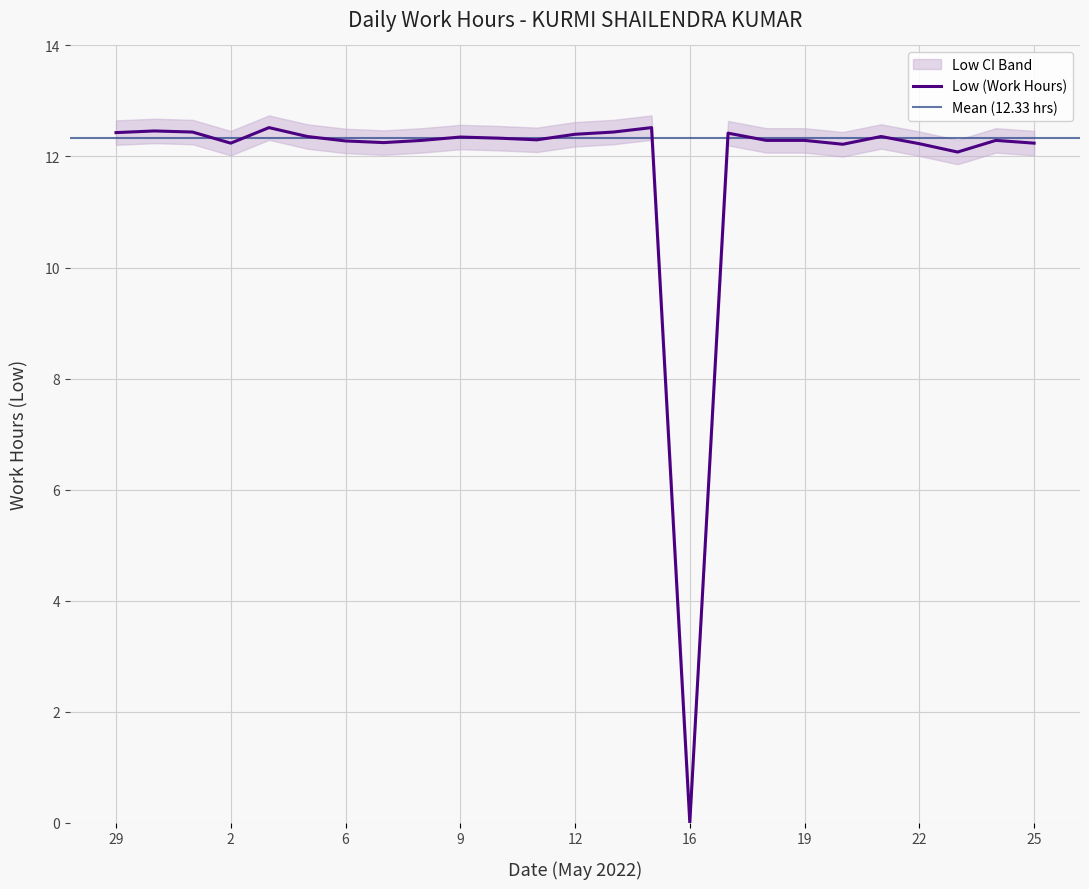

At how many categories does at least one series exceed 7?

24